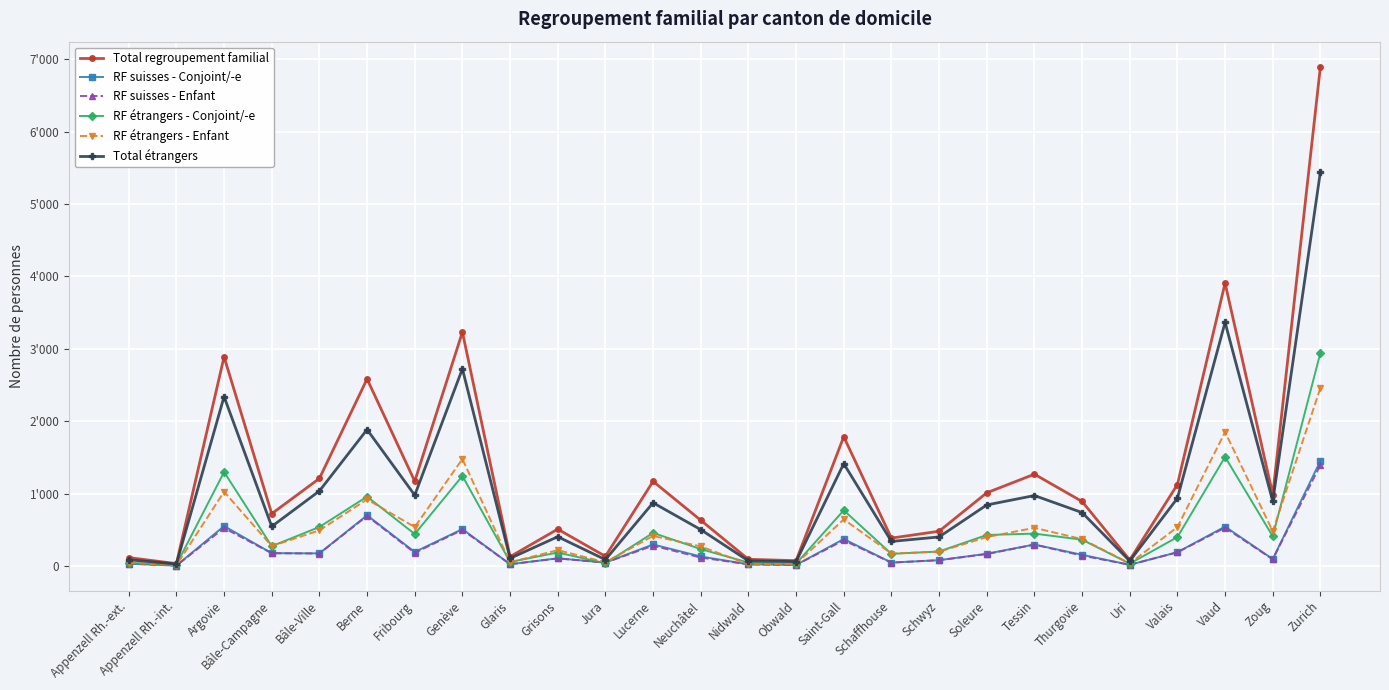

What is the label of the 1st point from the right?

Zurich